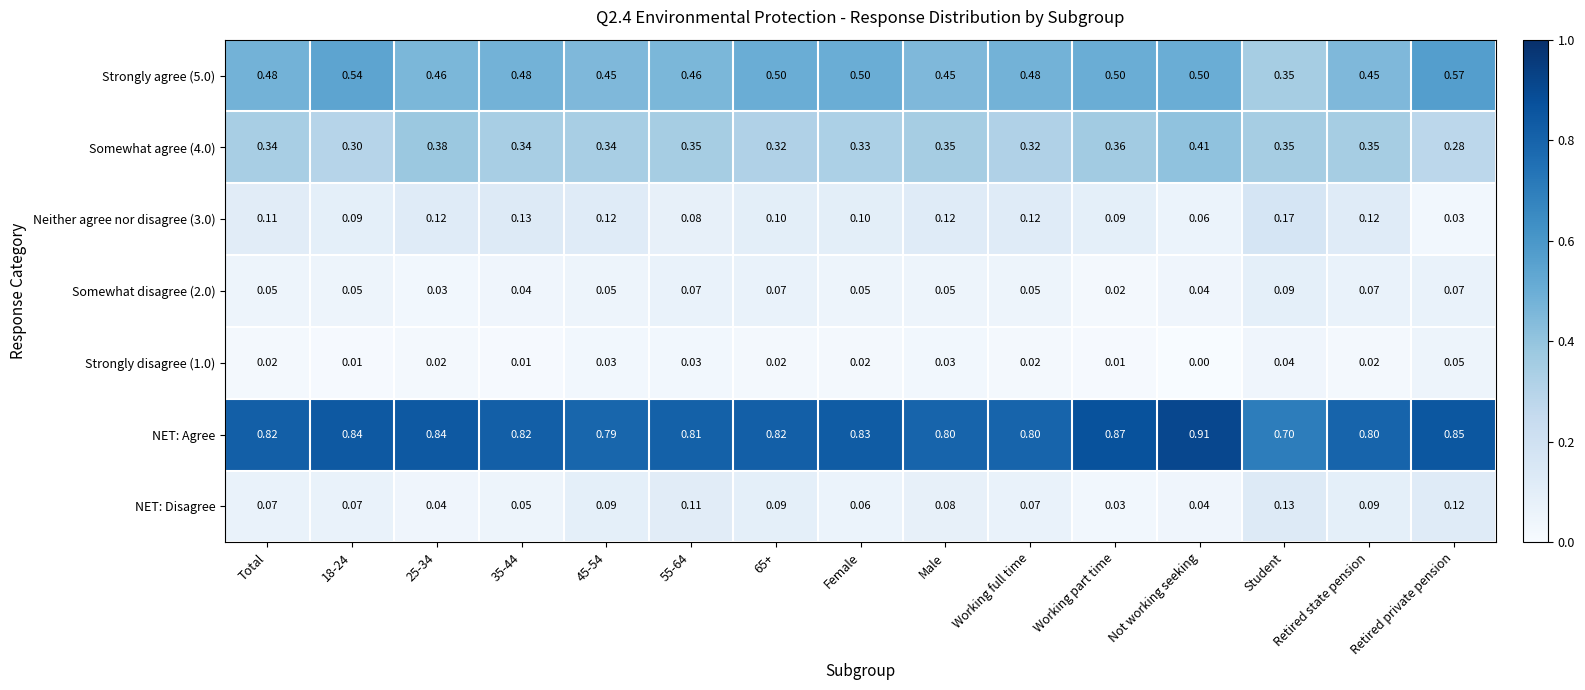

List the series in order of their peak value, highest first.

NET: Agree, Strongly agree (5.0), Somewhat agree (4.0), Neither agree nor disagree (3.0), NET: Disagree, Somewhat disagree (2.0), Strongly disagree (1.0)